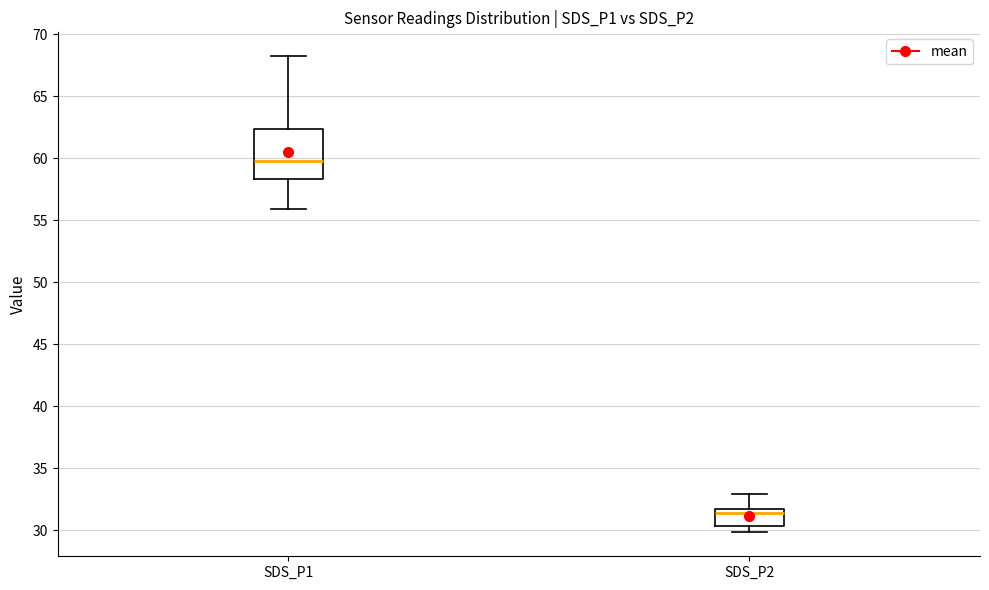

Reading left to right, read every box against the y-axis: the position of its median line, the range the box covers, and the ends of its whiskers. The values are not printed on the chart, so give them approximately, as read against the axis.

SDS_P1: median 60.0, box 58.5 to 62.5, whiskers 56.0 to 68.0
SDS_P2: median 31.5 (just below the box's upper edge), box 30.5 to 31.5, whiskers 30.0 to 33.0